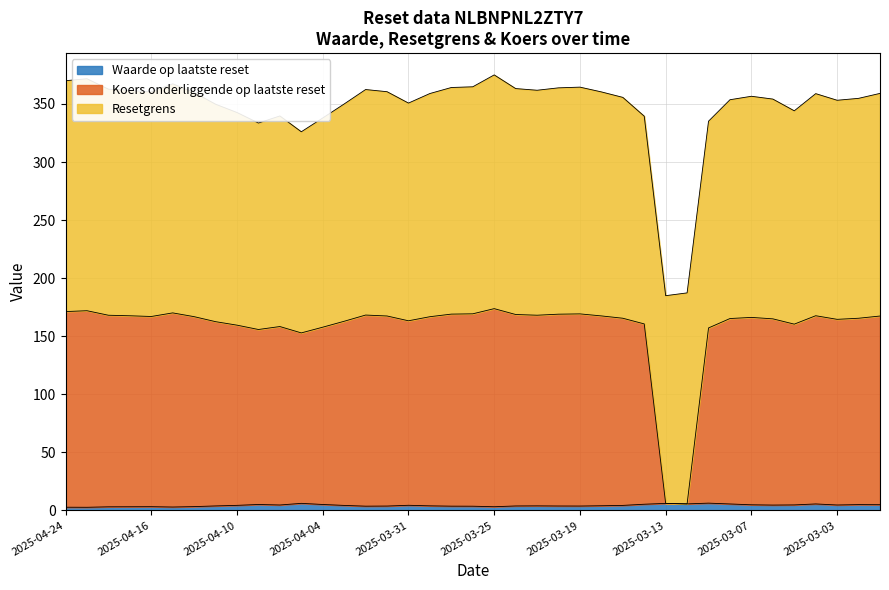

True or false: Koers onderliggende op laatste reset has more than 1 points higher than both neighbors.

True